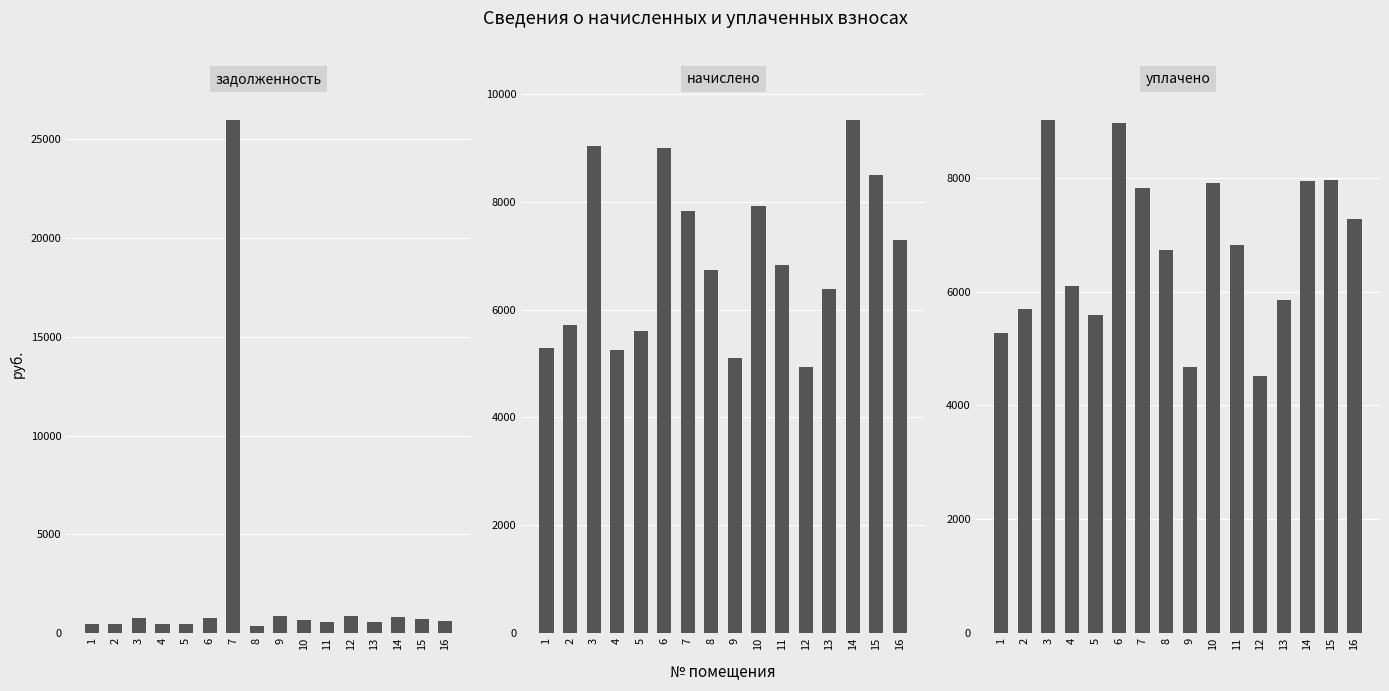

At which label does уплачено first exceed 6811?

3